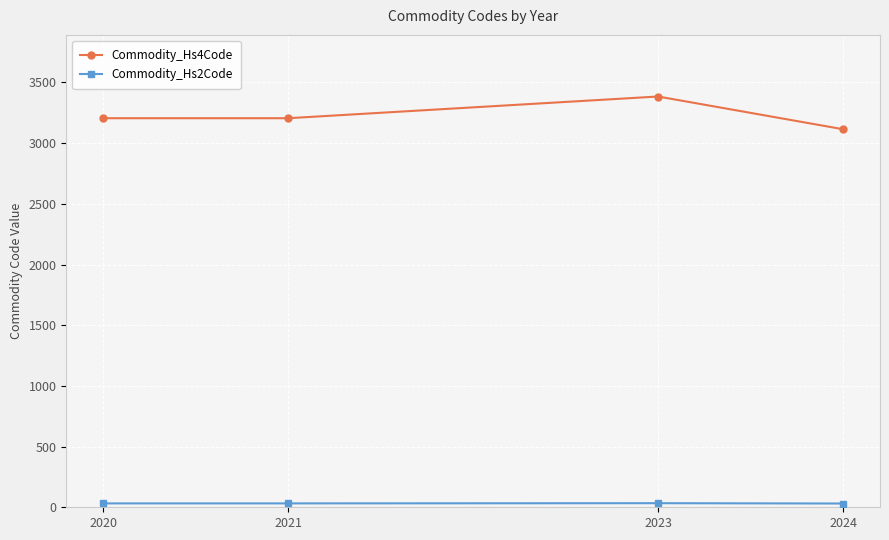

What is the difference between the Commodity_Hs4Code values at 2023 and 2021?

178.8